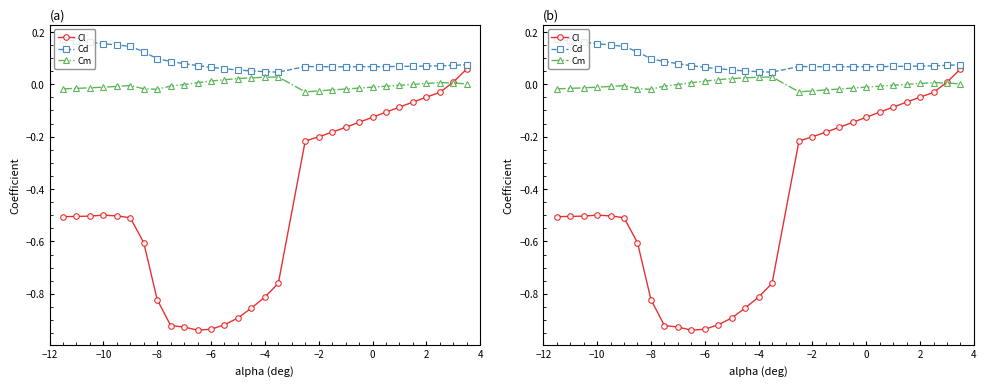

The Cm series shows -0.0 at −10. True or false?

False